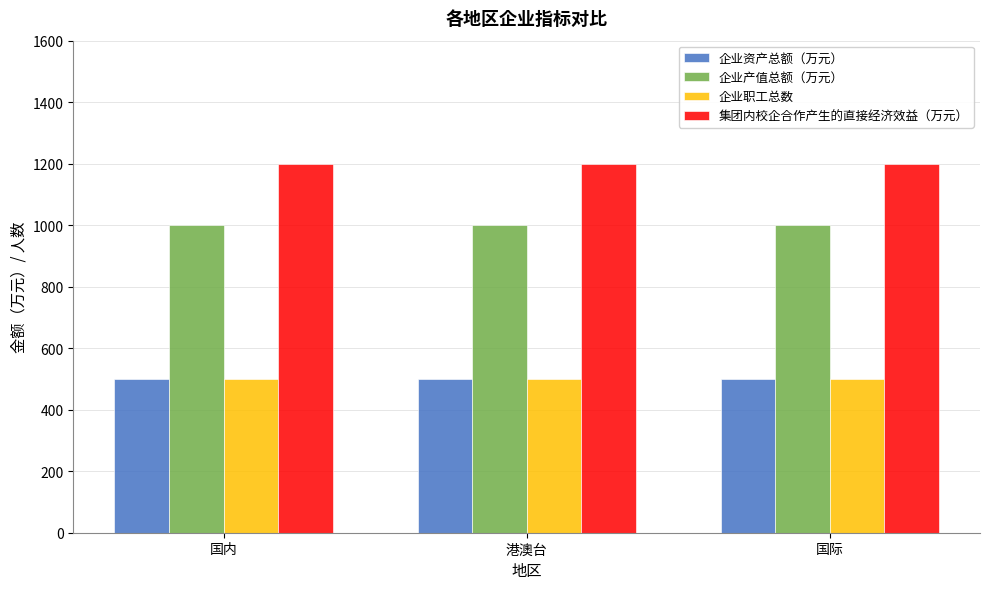

Reading left to right, list all the values displayed in this chart.

企业资产总额（万元）: 国内=500	港澳台=500	国际=500
企业产值总额（万元）: 国内=1000	港澳台=1000	国际=1000
企业职工总数: 国内=500	港澳台=500	国际=500
集团内校企合作产生的直接经济效益（万元）: 国内=1200	港澳台=1200	国际=1200